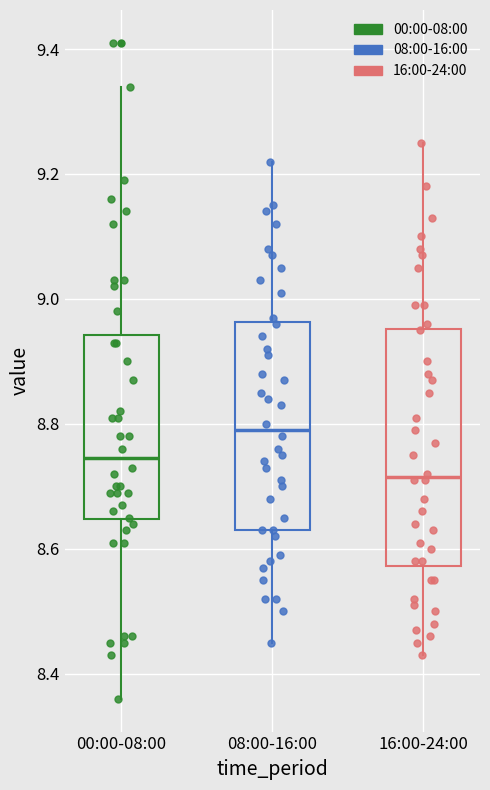

Which box's median line is the highest?

08:00-16:00